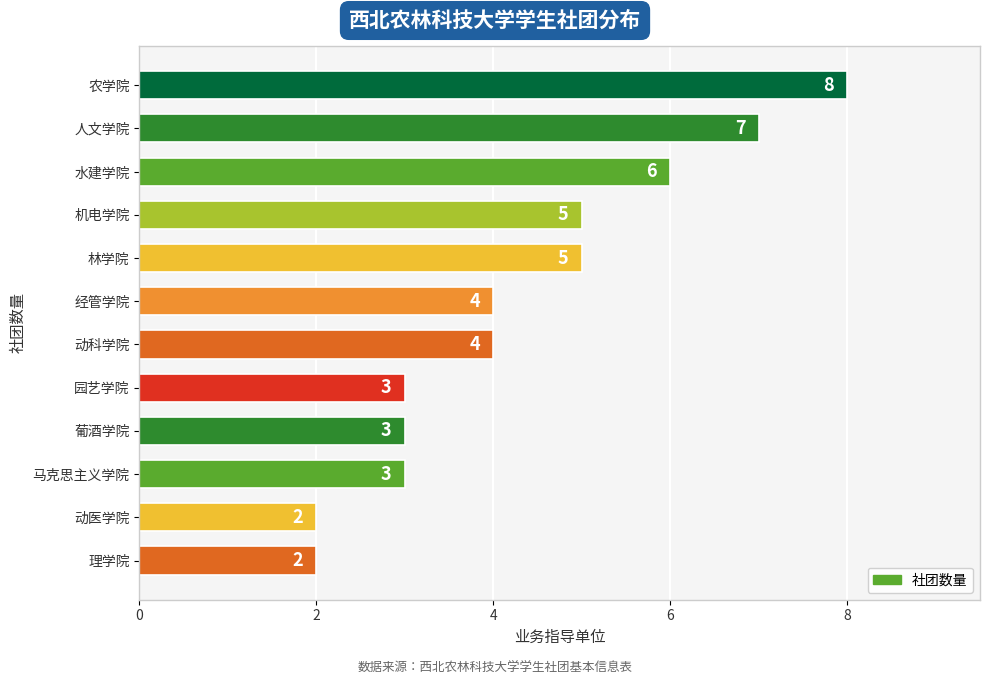

Reading top to bottom, transcribe all the data shown in this chart.

农学院=8	人文学院=7	水建学院=6	机电学院=5	林学院=5	经管学院=4	动科学院=4	园艺学院=3	葡酒学院=3	马克思主义学院=3	动医学院=2	理学院=2